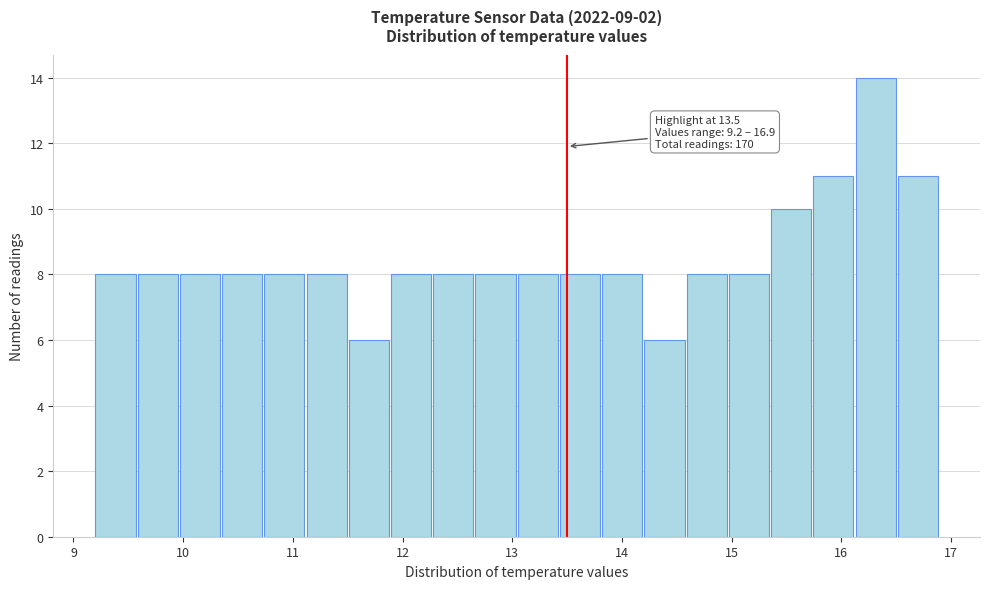

Read against the x-axis, roughly where is the centre of the tallest bar?

16.3